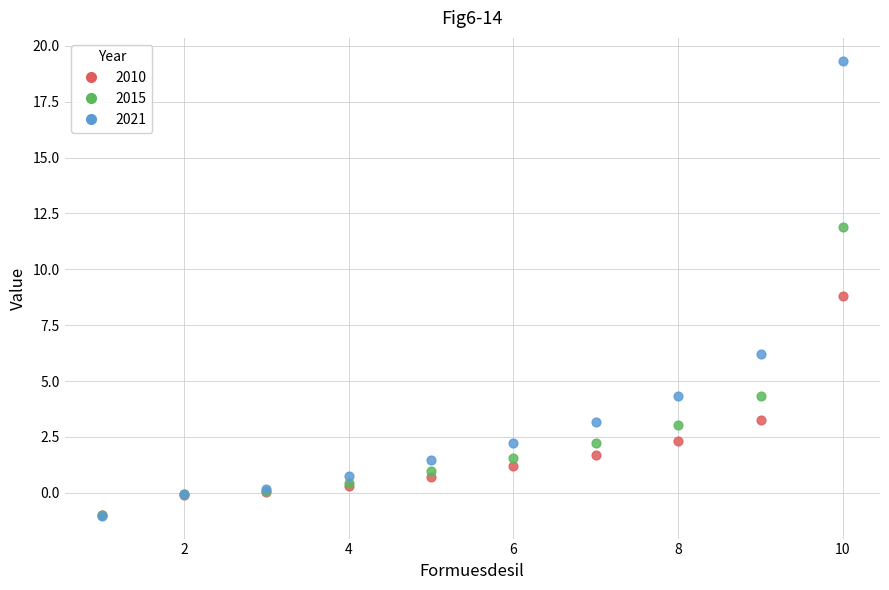

What are all the series names shown in the legend?

2010, 2015, 2021